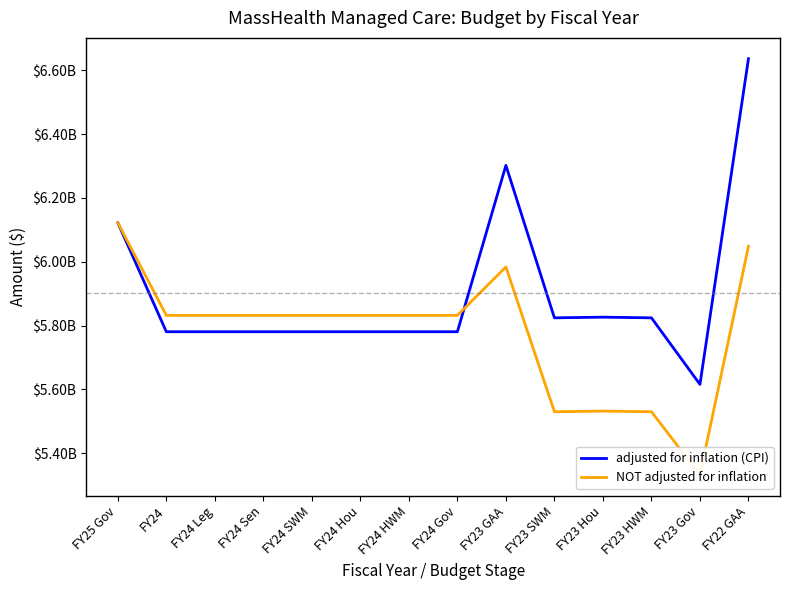

Which series ends up on top after the final intersection of NOT adjusted for inflation and adjusted for inflation (CPI)?

adjusted for inflation (CPI)